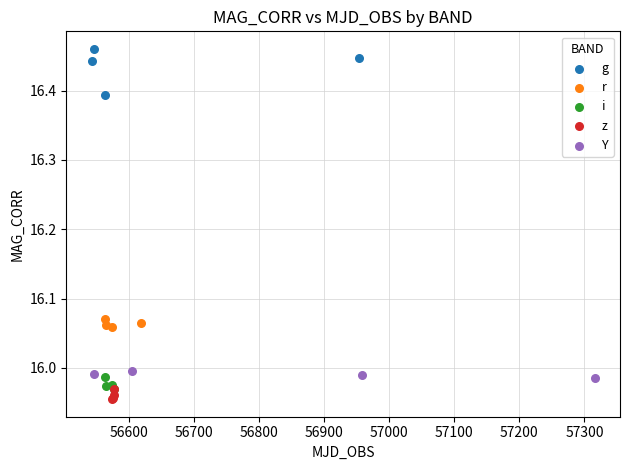

Which series has the widest spread of Y values?

g